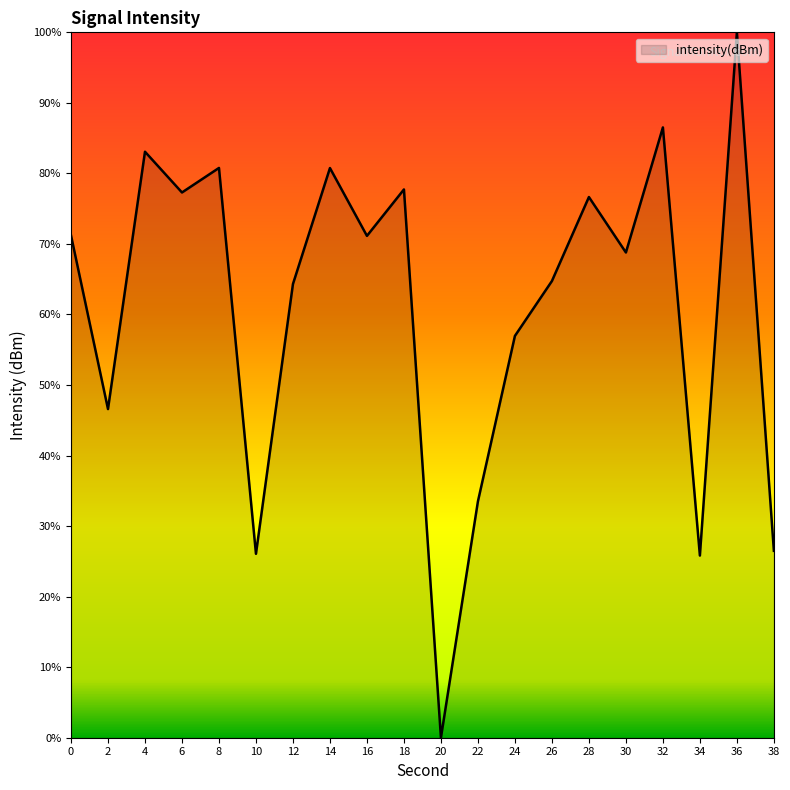

Does the chart have visible grid lines?

No